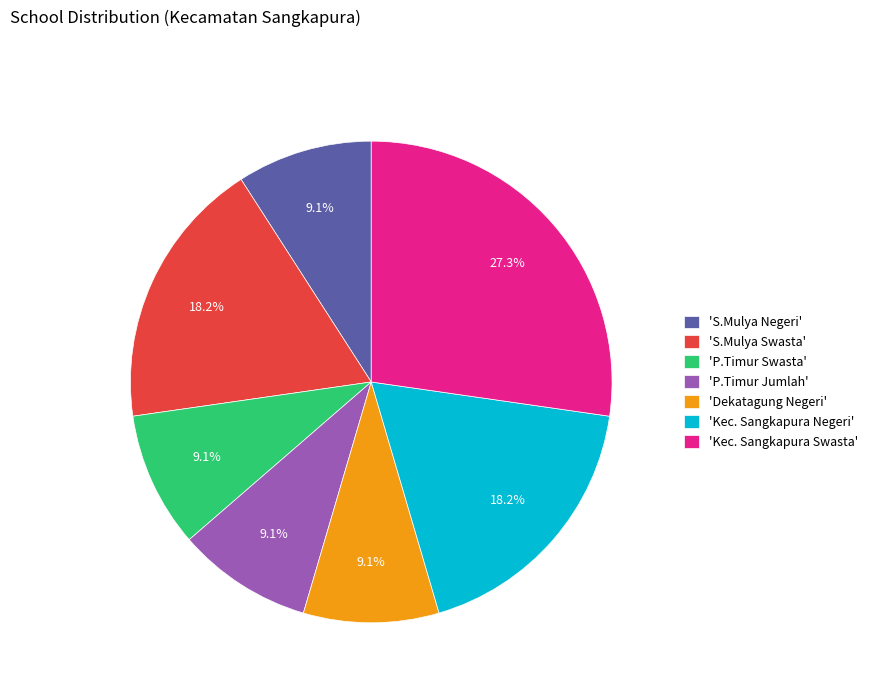

Which slice is the largest?

'Kec. Sangkapura Swasta'